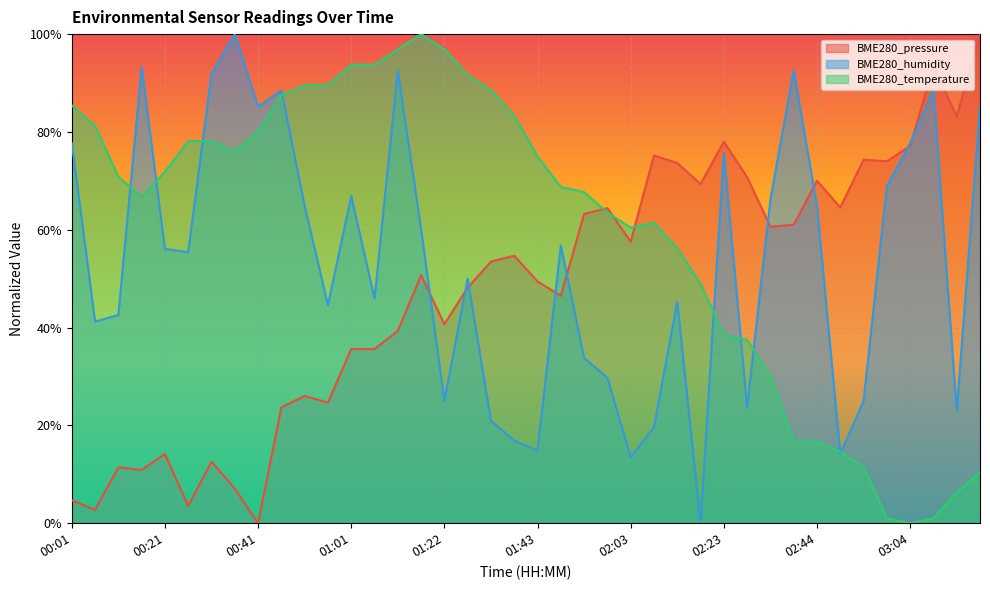

Rank the series at 00:16 from highest to lowest value.

BME280_humidity, BME280_temperature, BME280_pressure